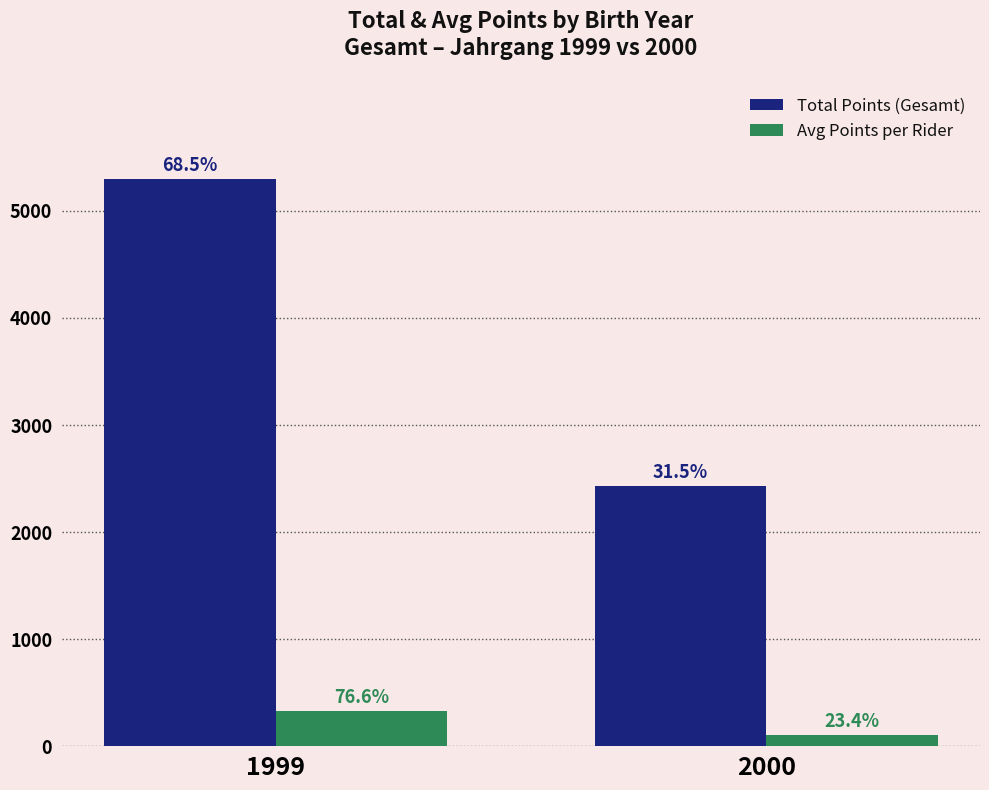

What are all the series names shown in the legend?

Total Points (Gesamt), Avg Points per Rider